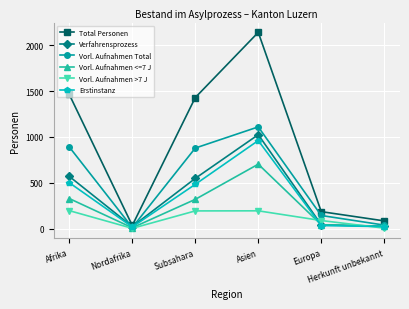

Which series has the largest total across all categories?

Total Personen